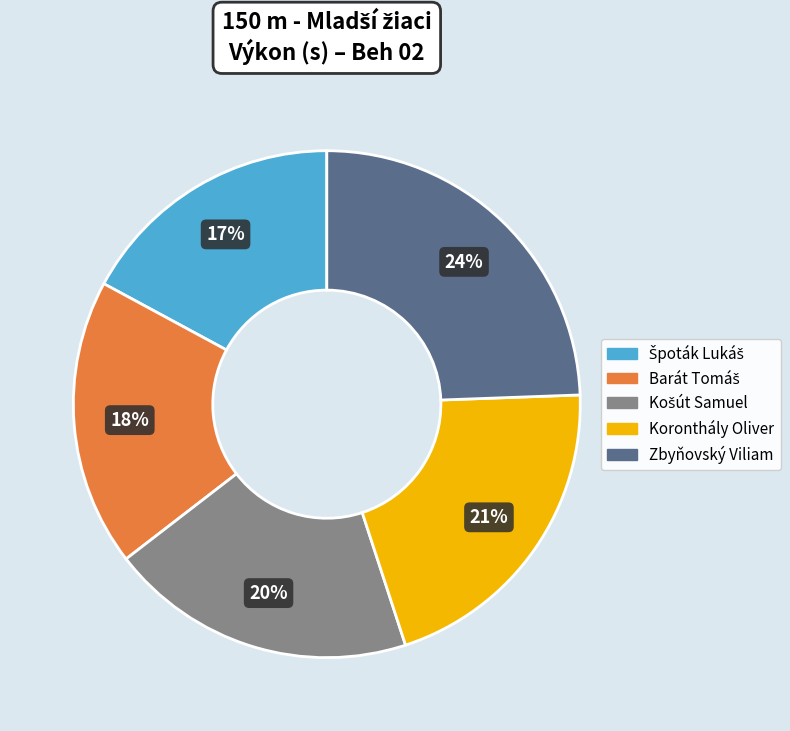

How many slices are in this pie chart?

5